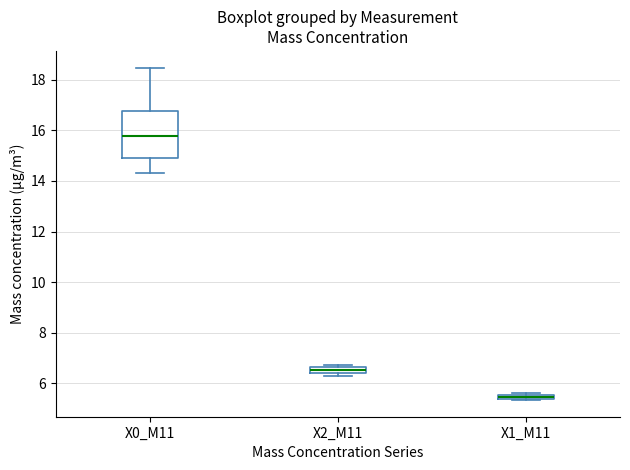

Which box has the highest median line?

X0_M11